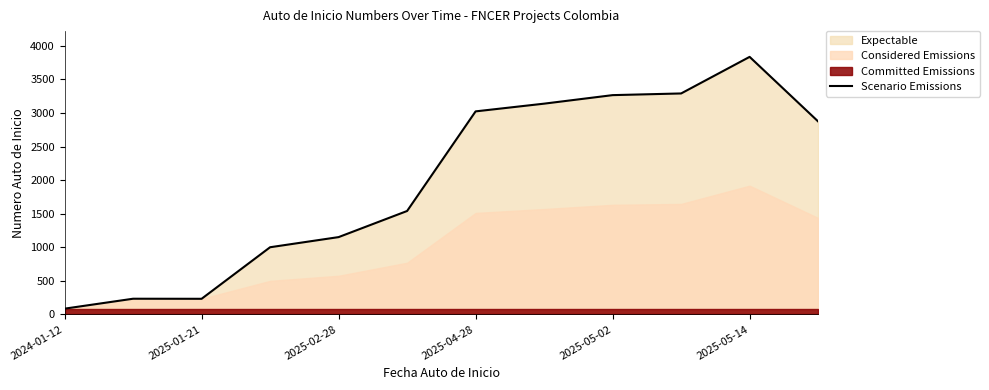

How many lines are shown in the chart?

1